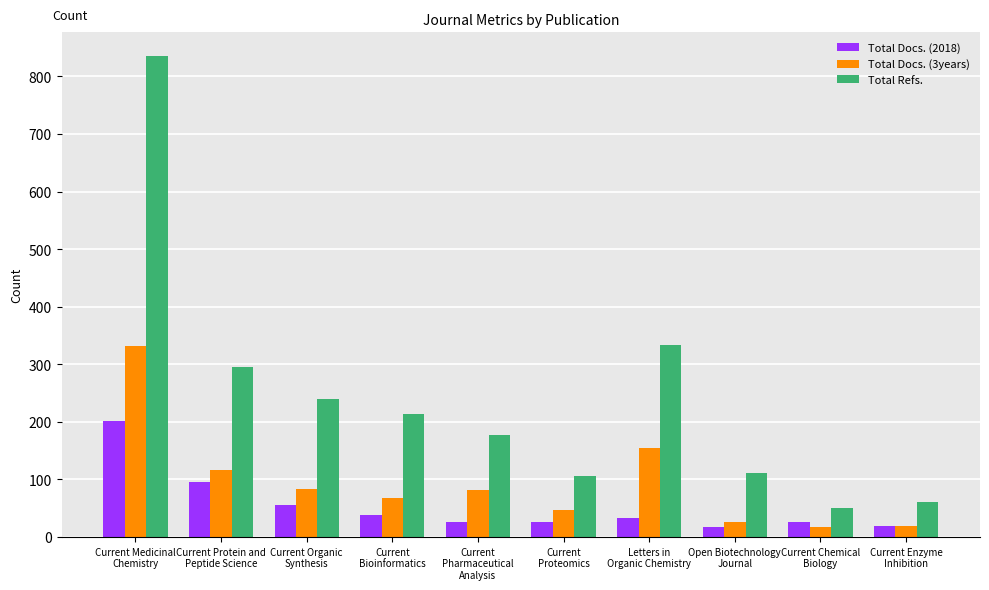

Between Current
Pharmaceutical
Analysis and Open Biotechnology
Journal, which series saw the biggest shift?

Total Refs.